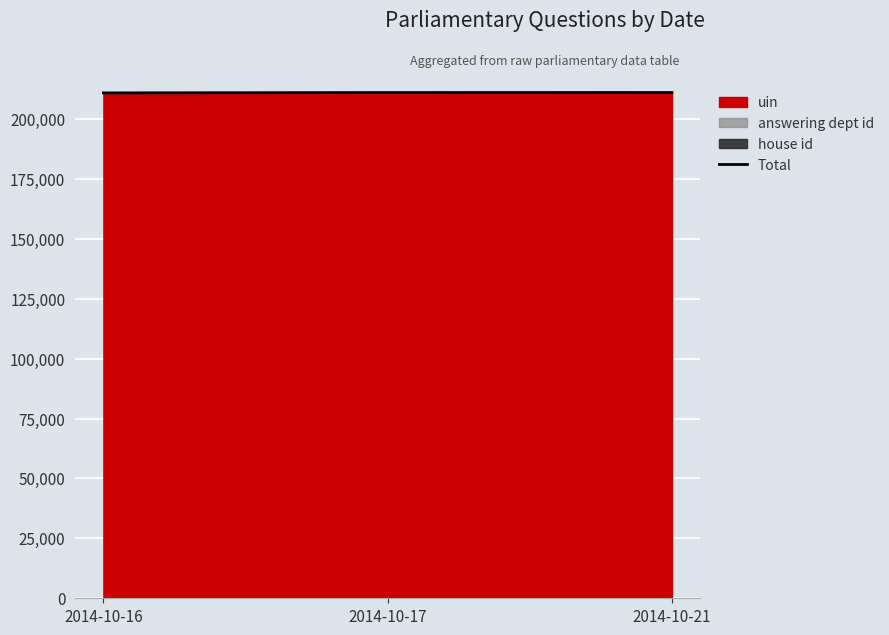

How many values are below 211017?

1